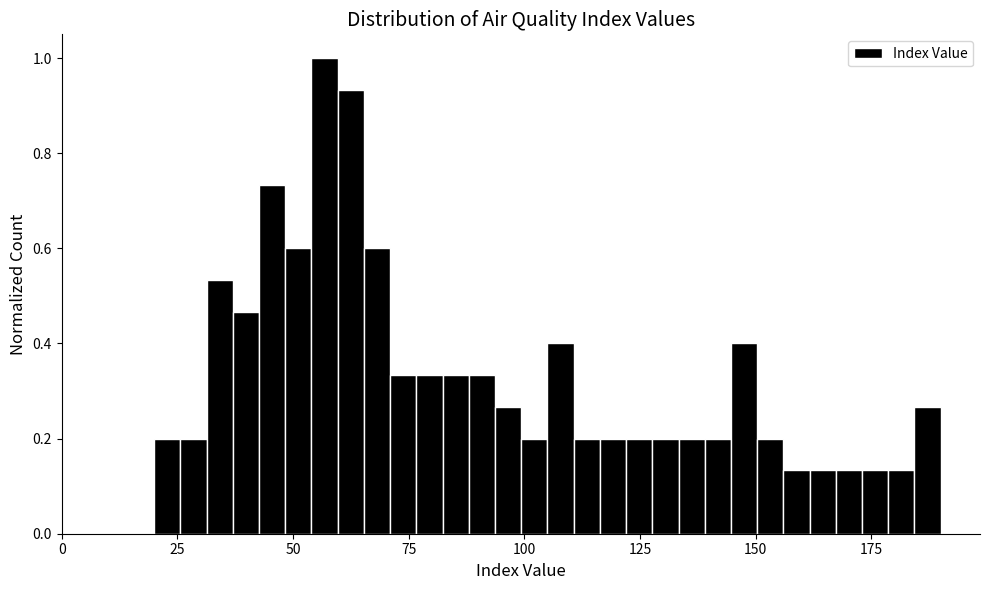

Read against the x-axis, roughly where is the centre of the tallest bar?

55